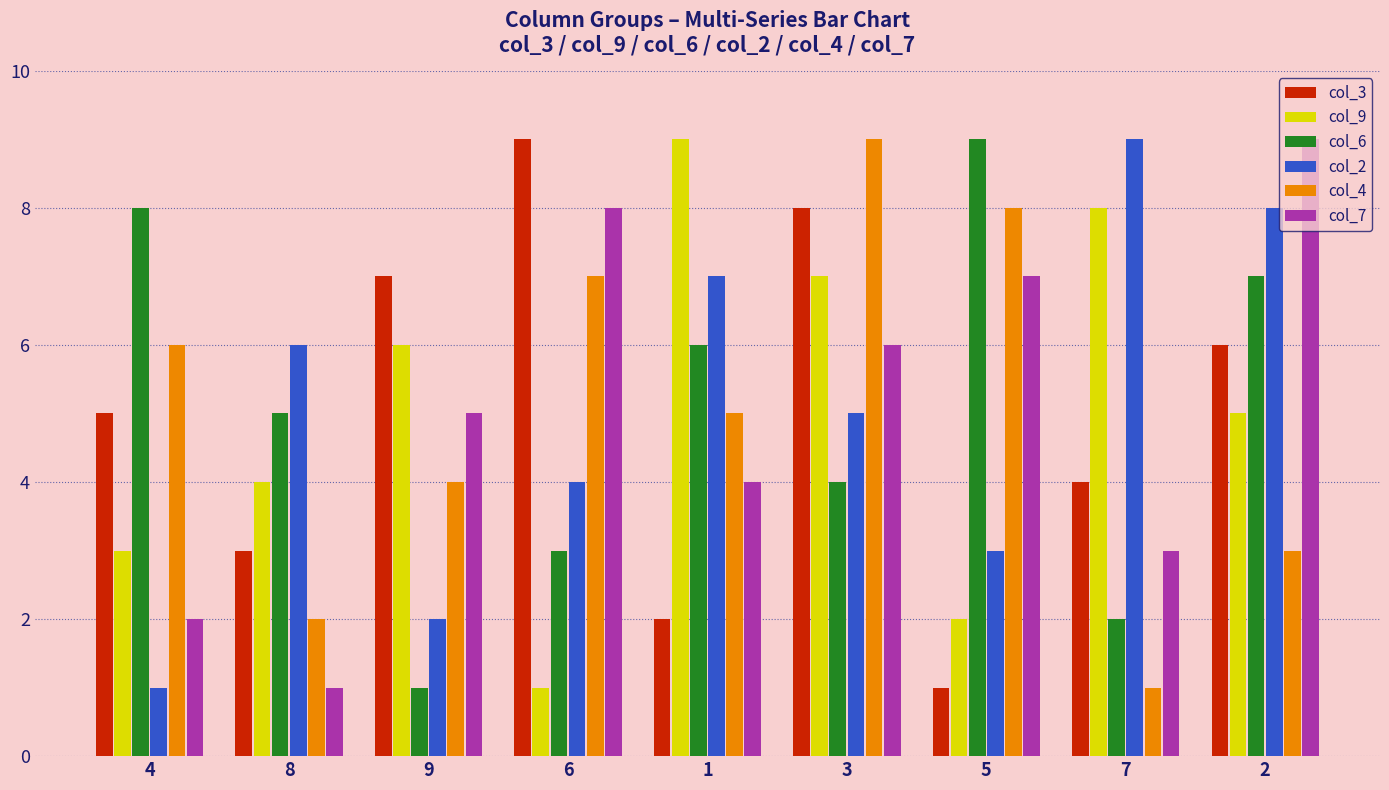

Between 9 and 5, which series saw the biggest shift?

col_6